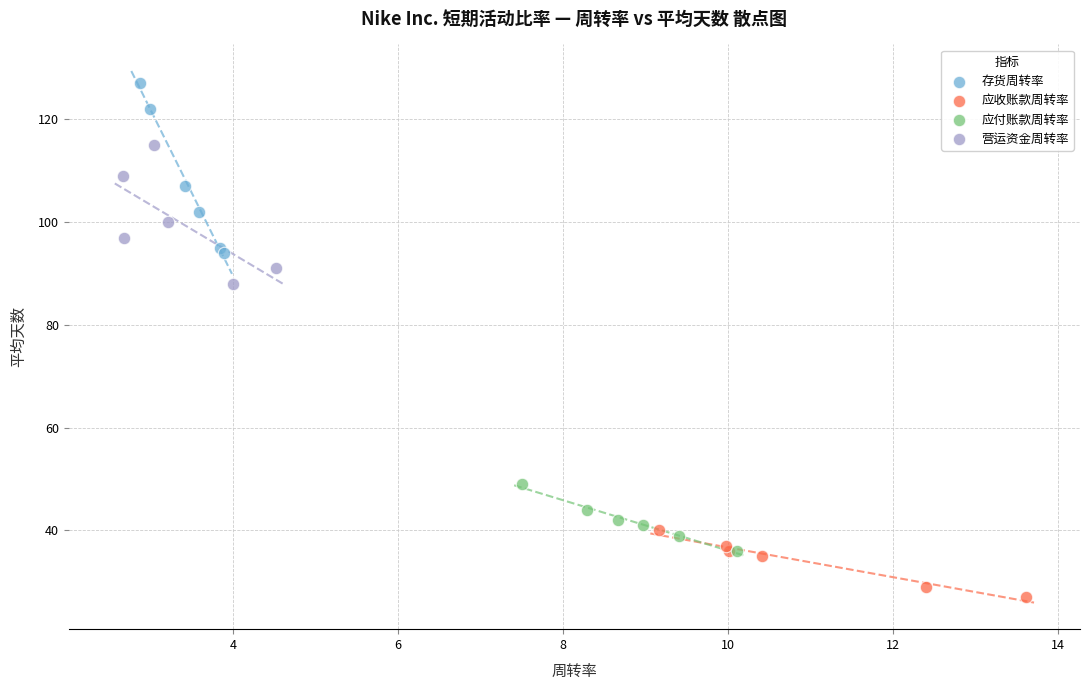

Which series contains the highest Y value?

存货周转率